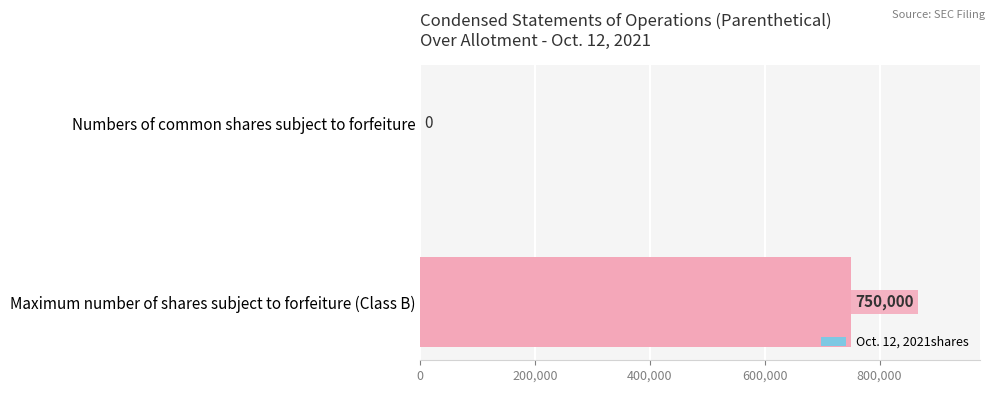

How many data points does each series have?

2